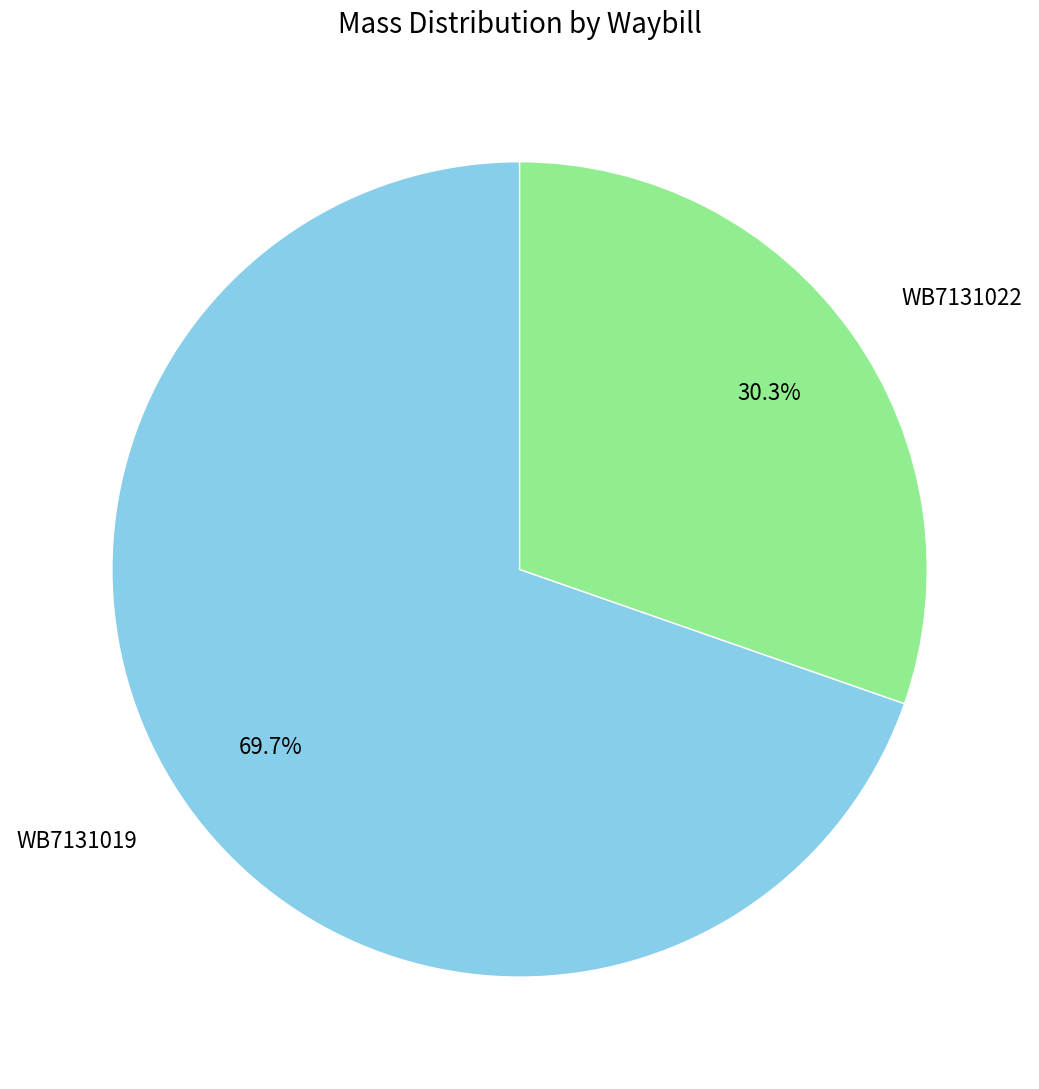

To the nearest percent, what percentage of the pie is WB7131019?

70%